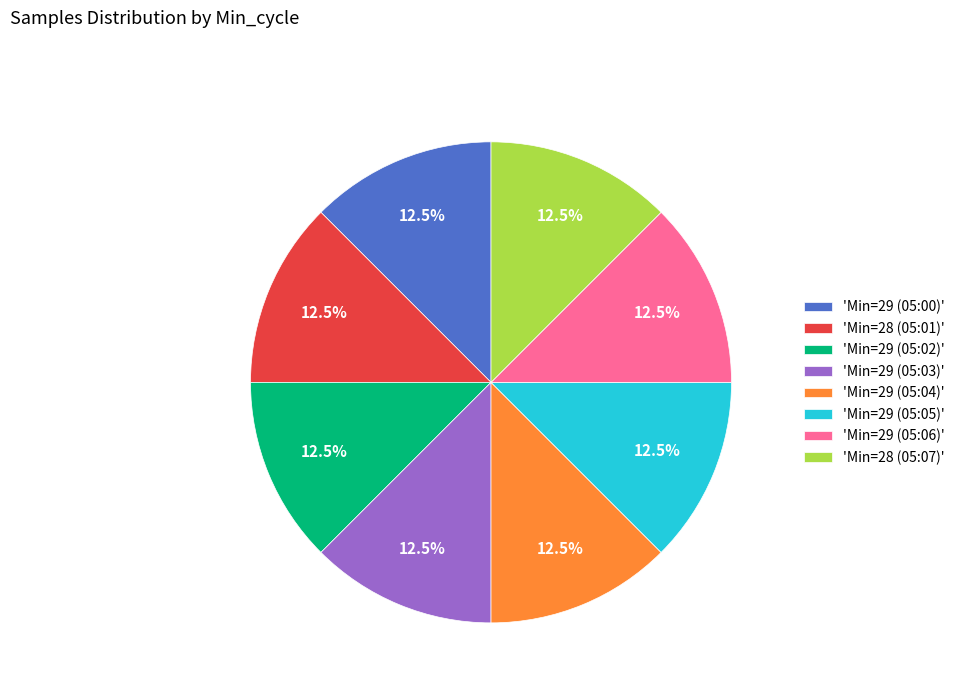

Does any single category account for the majority?

No